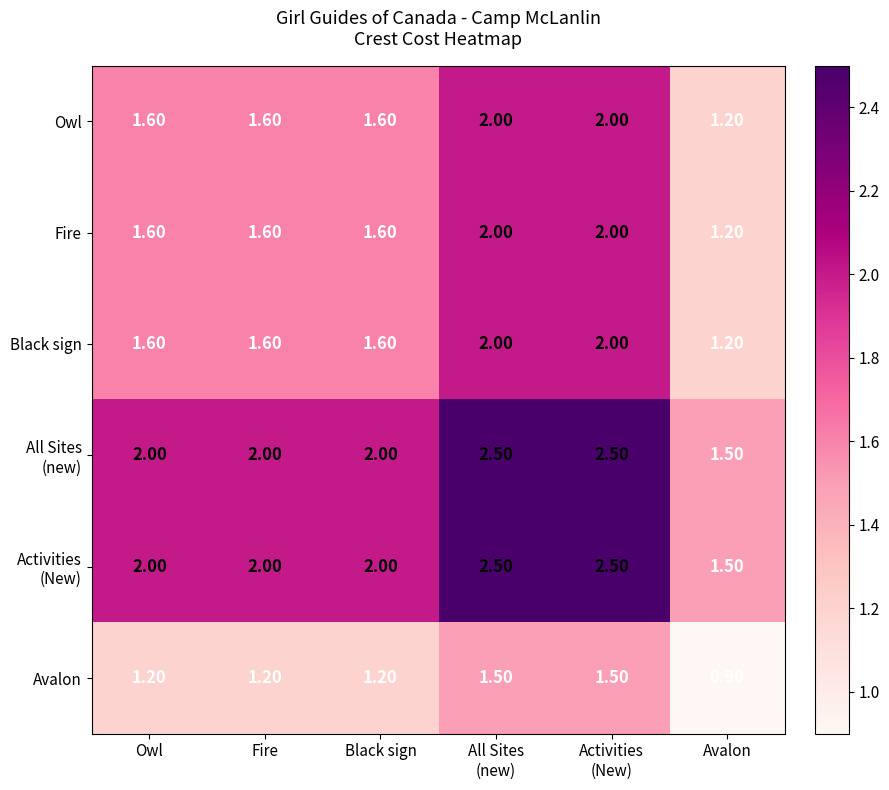

What is the spread (max minus min) of values at Avalon?

0.6